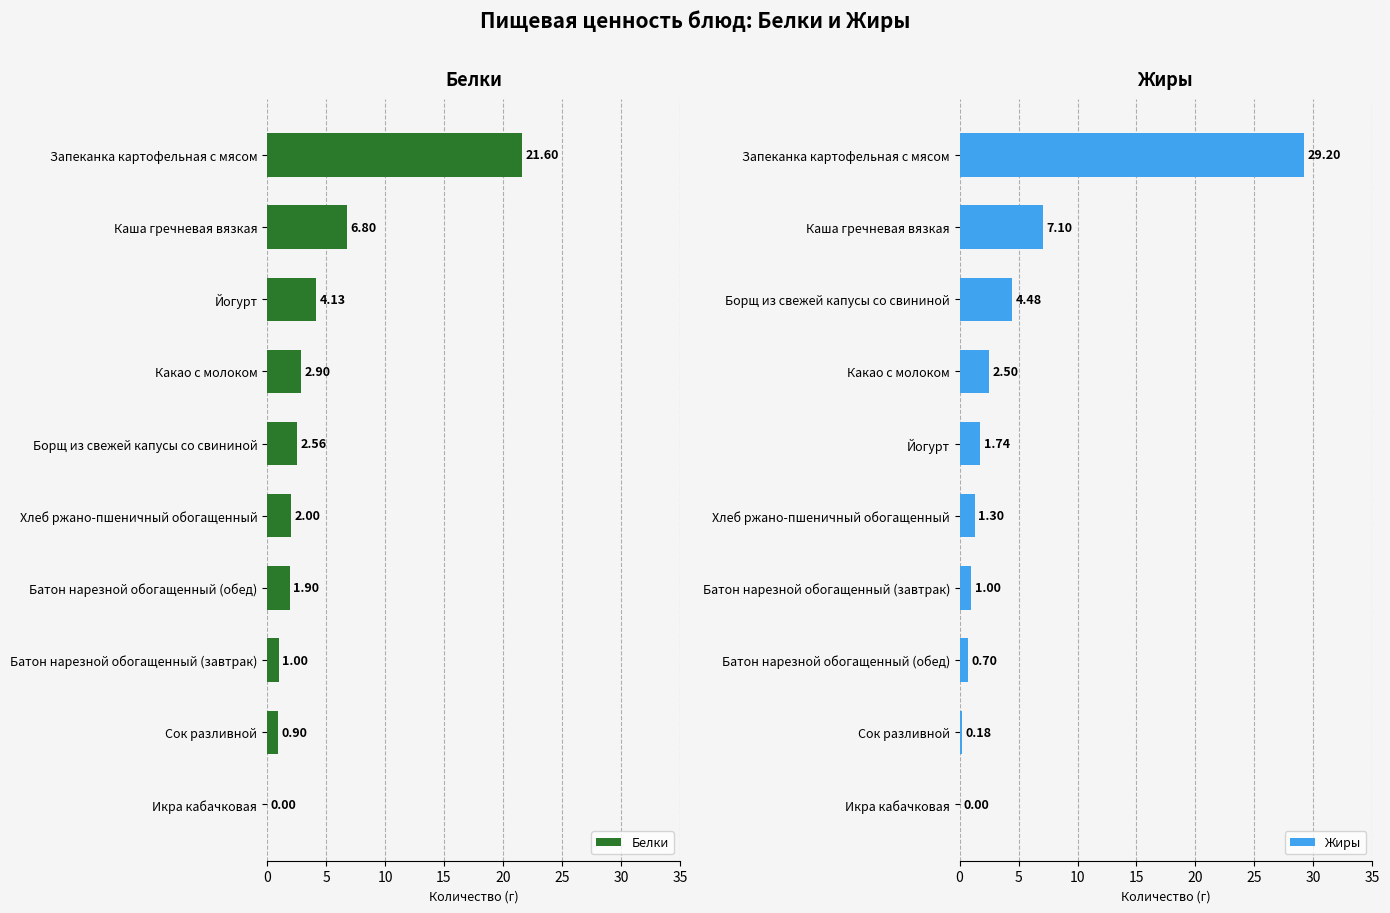

At which label does Белки reach its peak?

Запеканка картофельная с мясом